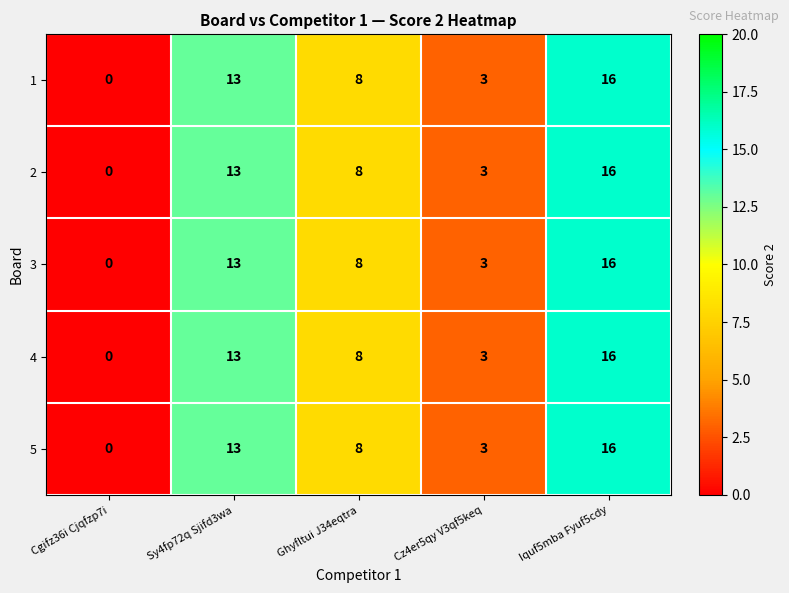

At which category does the chart reach its peak across all series?

Iquf5mba Fyuf5cdy